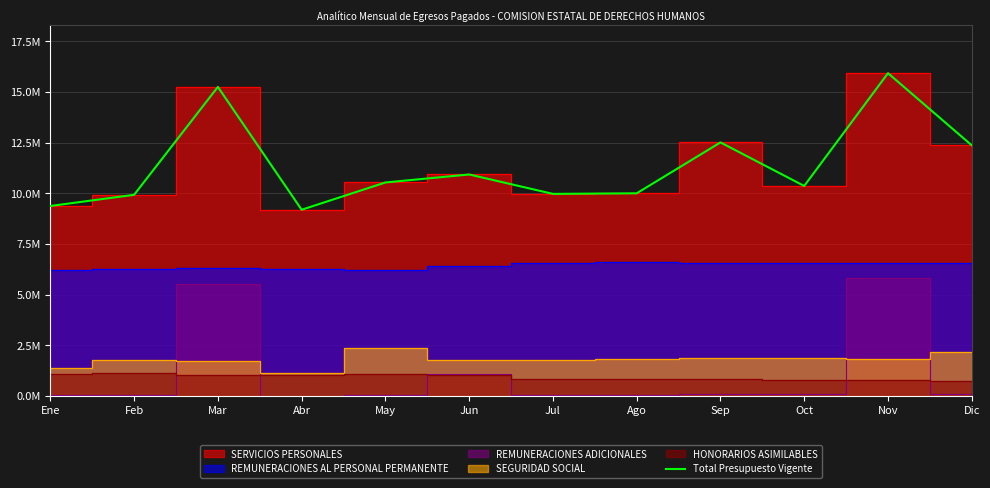

List the labels in order of value, largest first.

Nov, Mar, Sep, Dic, Jun, May, Oct, Ago, Jul, Feb, Ene, Abr